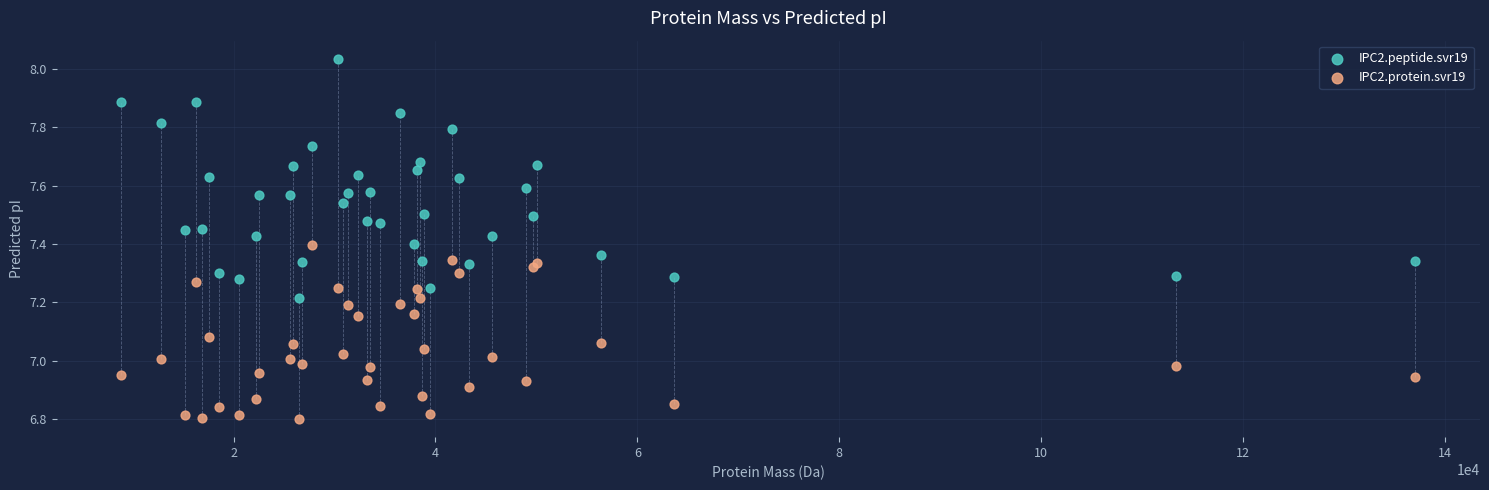

What is the X range (max minus min) for the scatter plot?

128195.1